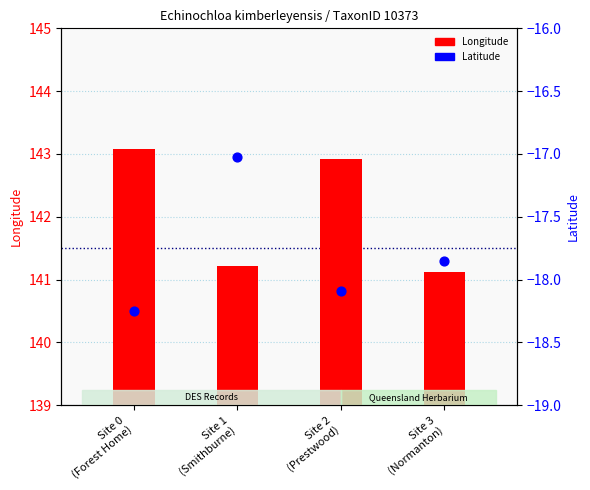

At how many categories does at least one series exceed 17?

4